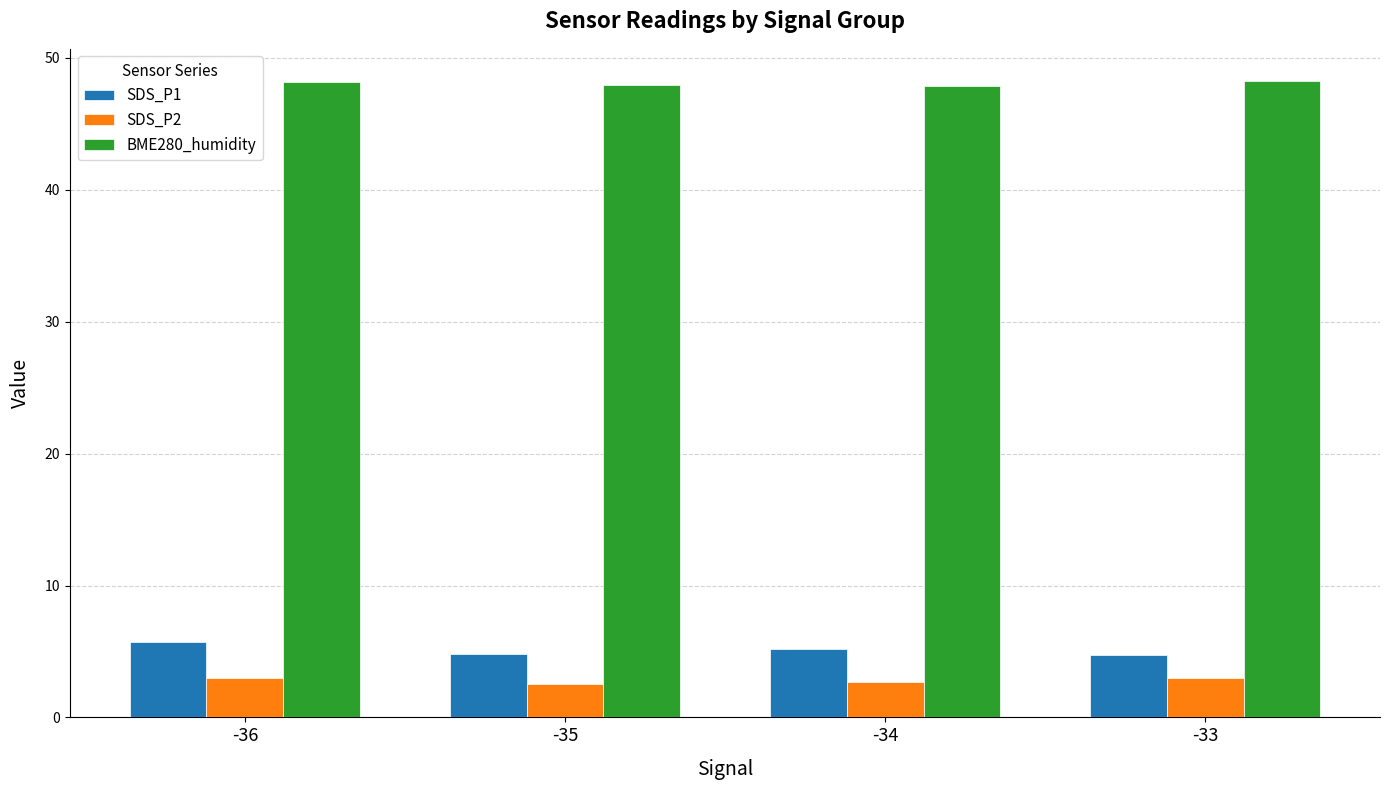

Is the value of SDS_P1 at -34 greater than the value of BME280_humidity at -33?

No